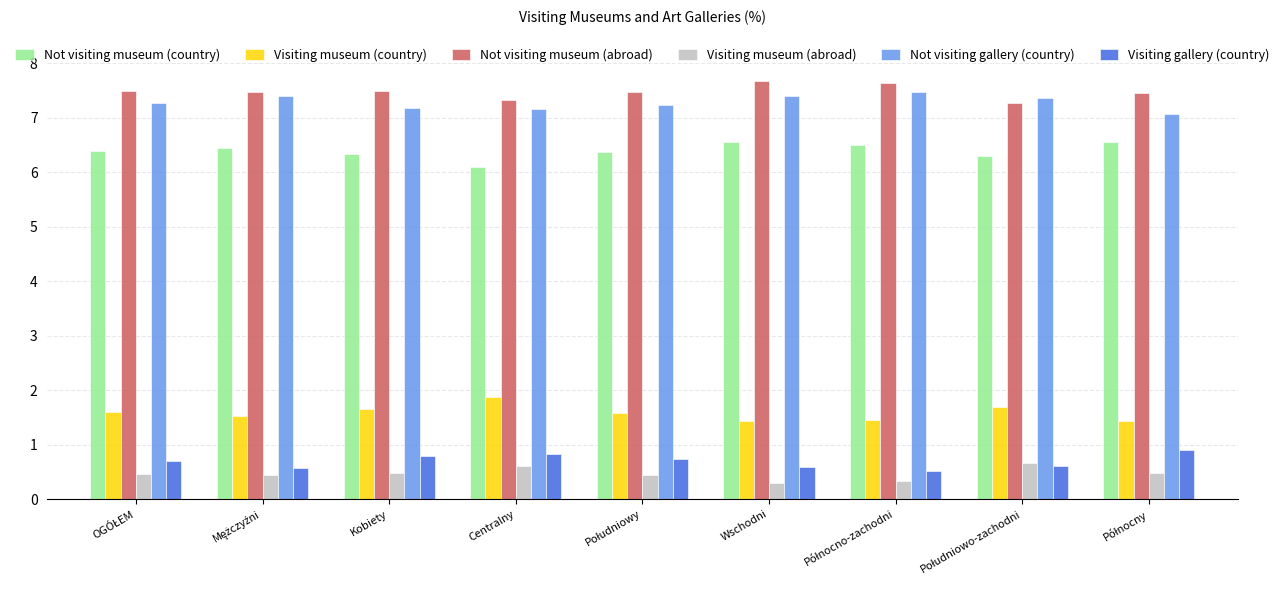

What is the spread (max minus min) of values at Centralny?

6.7